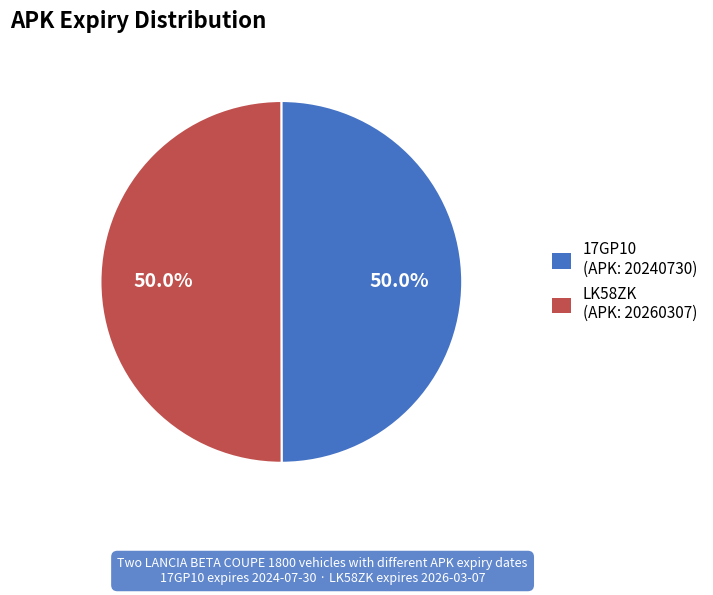

Combined, do LK58ZK and 17GP10 account for over 50%?

Yes